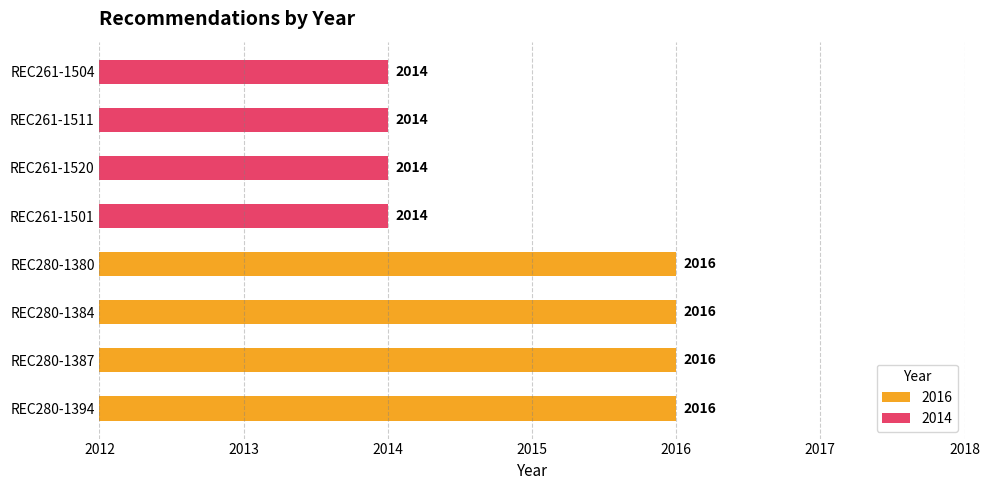

What is the average value of the 2016 series?

2016